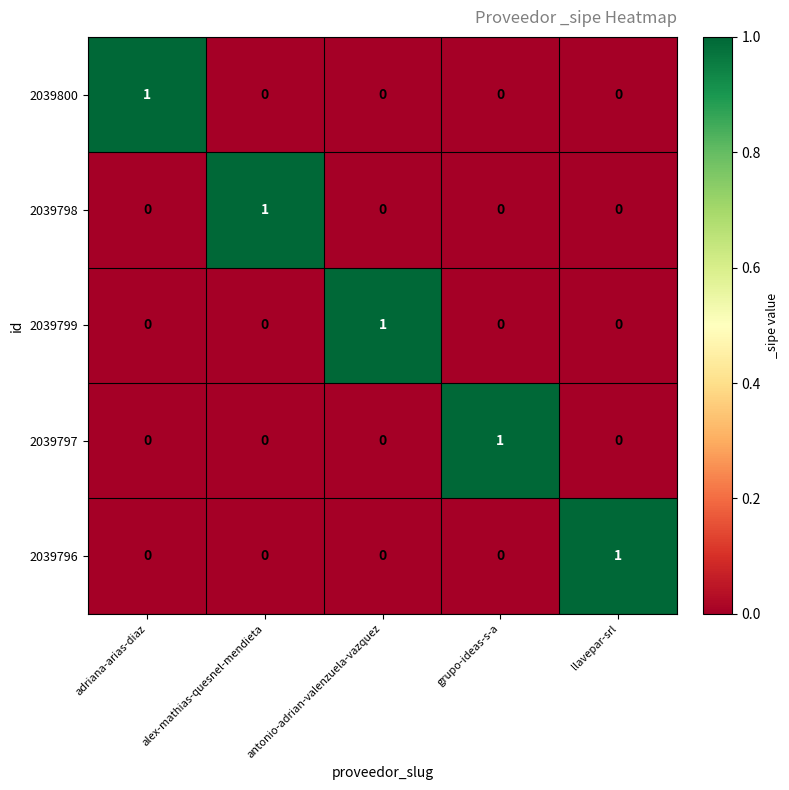

The value of 2039797 at llavepar-srl is 0. True or false?

True